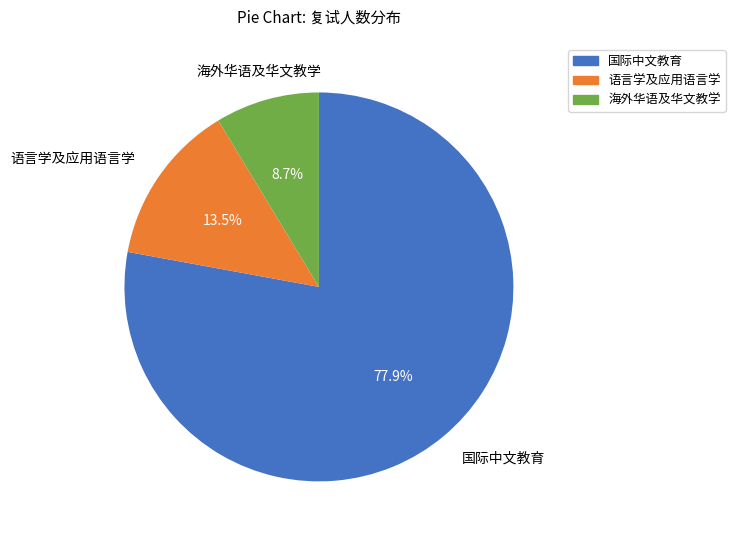

Which category accounts for the majority?

国际中文教育